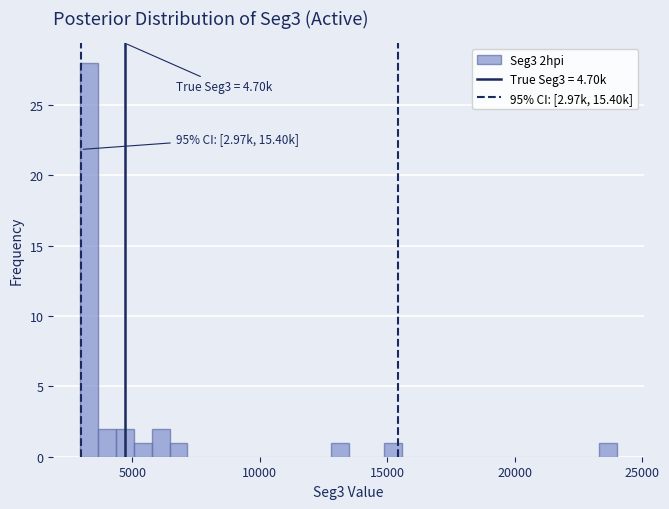

Around what value on the x-axis is the tallest bar? Give the approximate position of its centre, as read against the axis.

3500